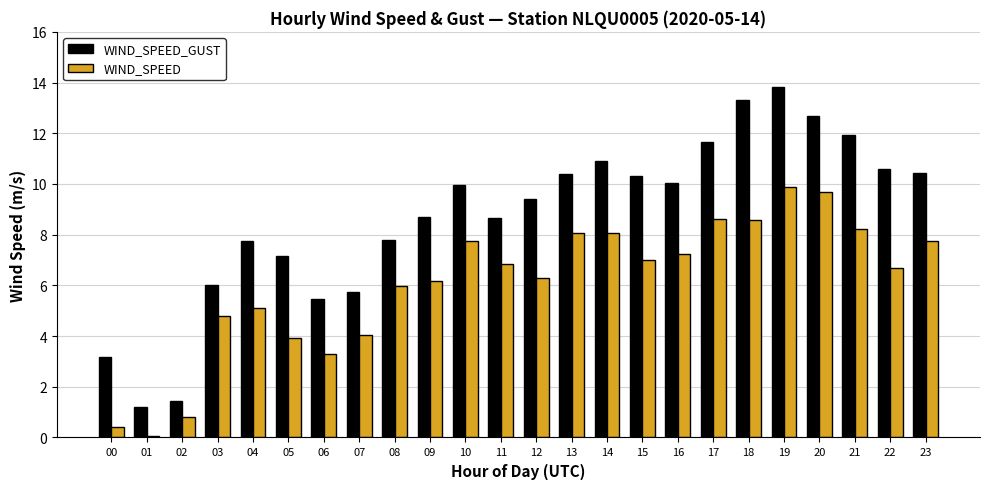

What is the value of the WIND_SPEED bar at the 12th from the left?

6.9